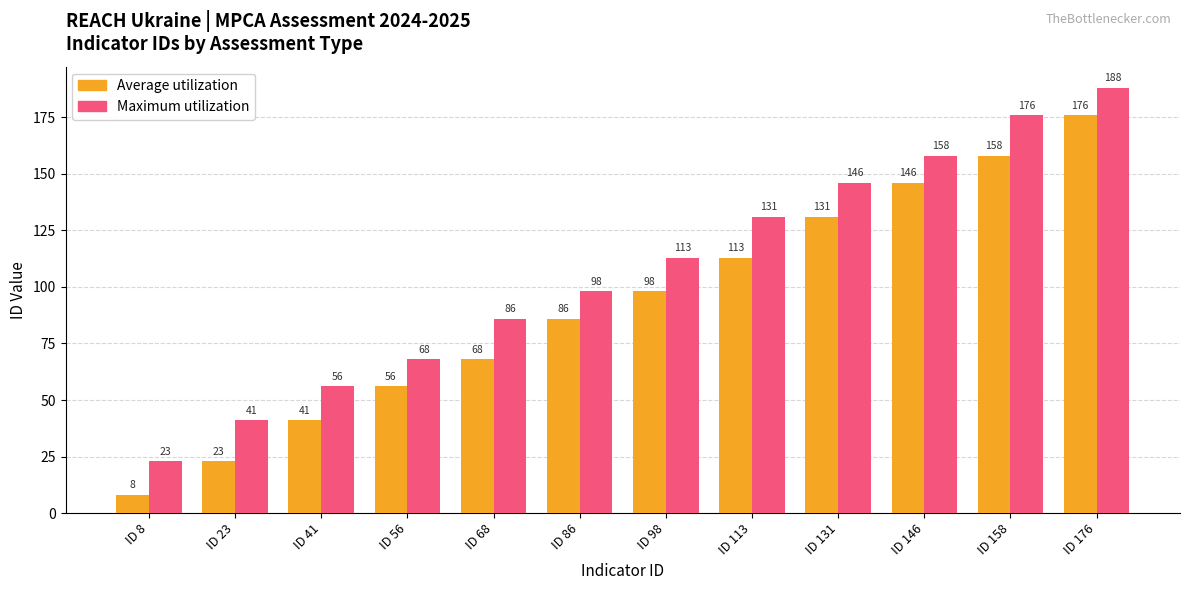

The Average utilization series shows 61 at ID 41. True or false?

False